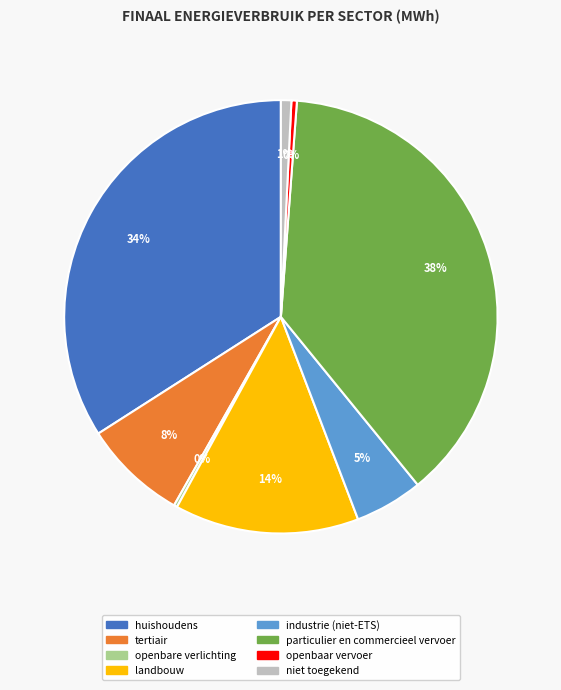

Which has a higher value, niet toegekend or particulier en commercieel vervoer?

particulier en commercieel vervoer